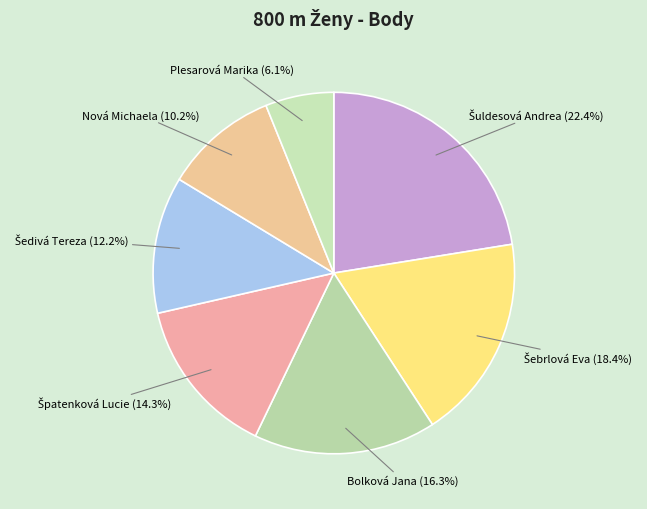

Is there a majority slice in this chart?

No